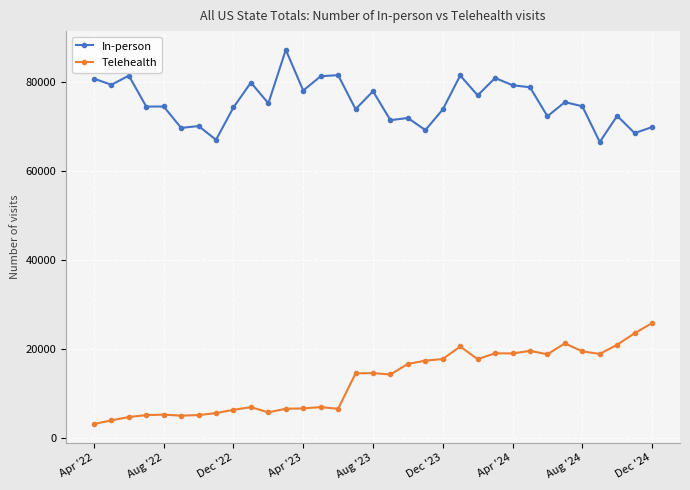

How many values in the In-person series are below 74560?

16